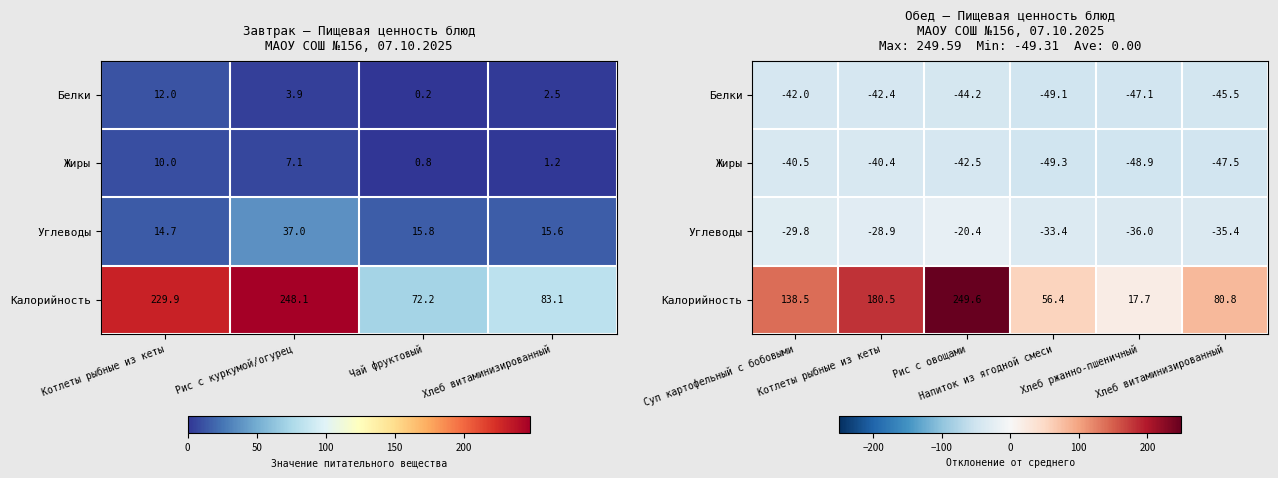

True or false: Углеводы has a value of -10.0 at Рис с овощами.

False